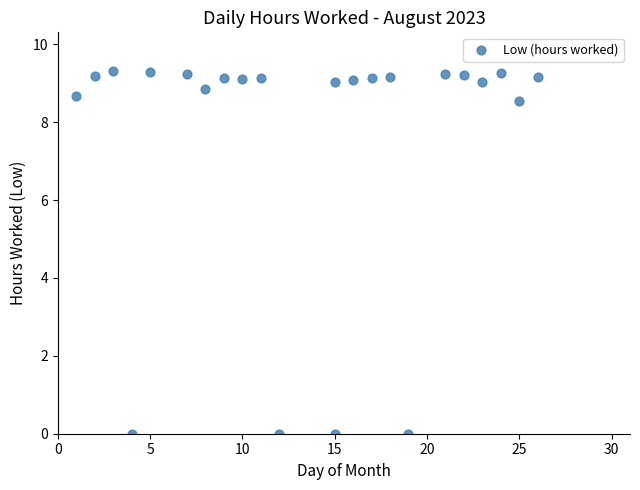

What is the range of Y values (max minus min)?

9.3